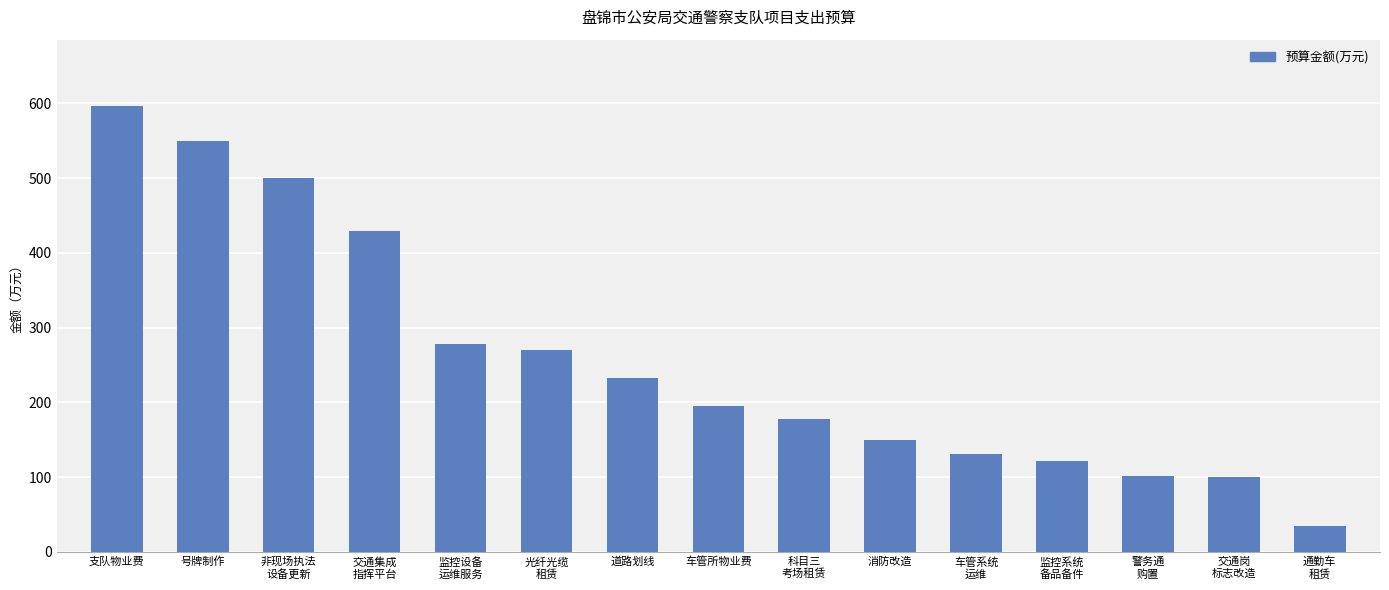

What is the minimum value shown in the chart?

35.0